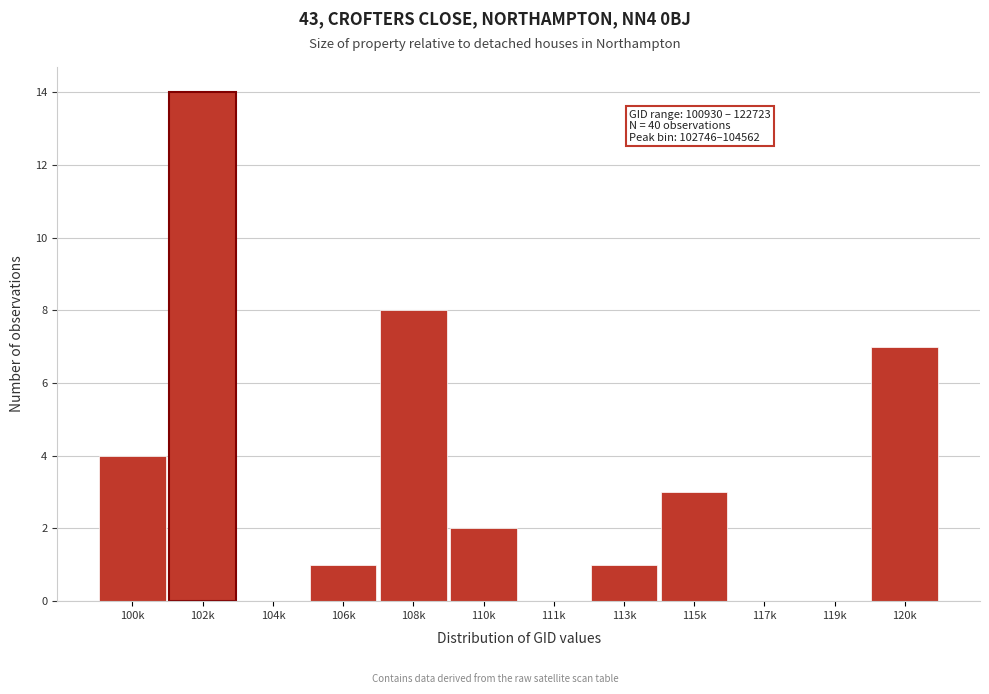

Reading left to right, what are all the values shown in this chart?

100k=4	102k=14	104k=0	106k=1	108k=8	110k=2	111k=0	113k=1	115k=3	117k=0	119k=0	120k=7